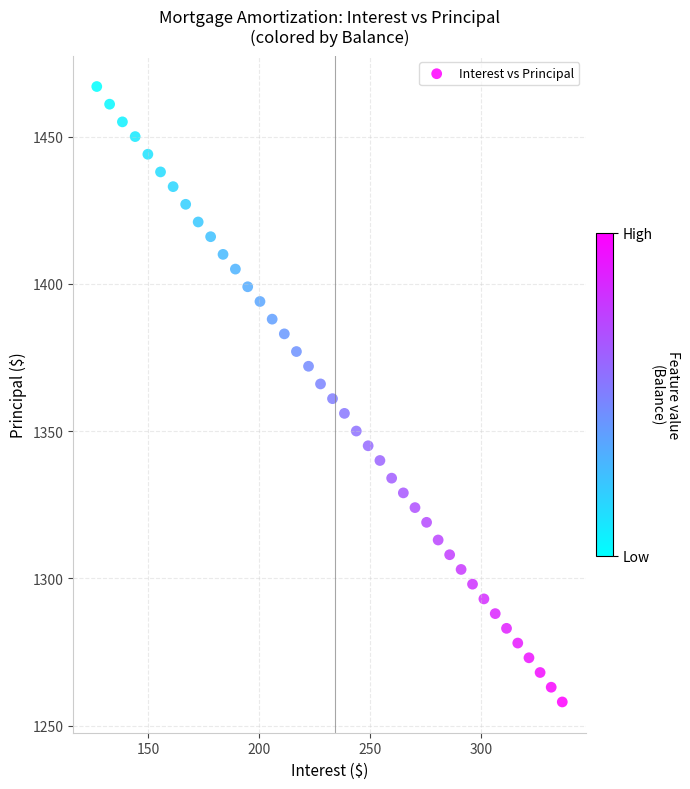

What is the range of Y values (max minus min)?

209